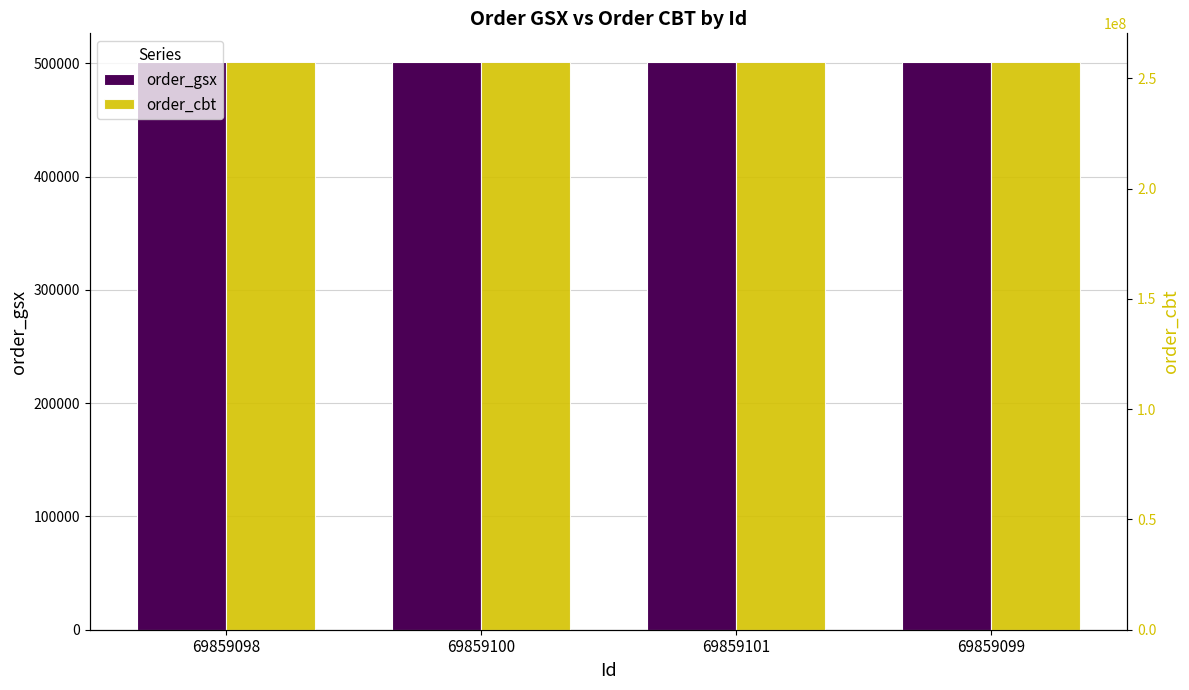

How many bars are there in each group?

2